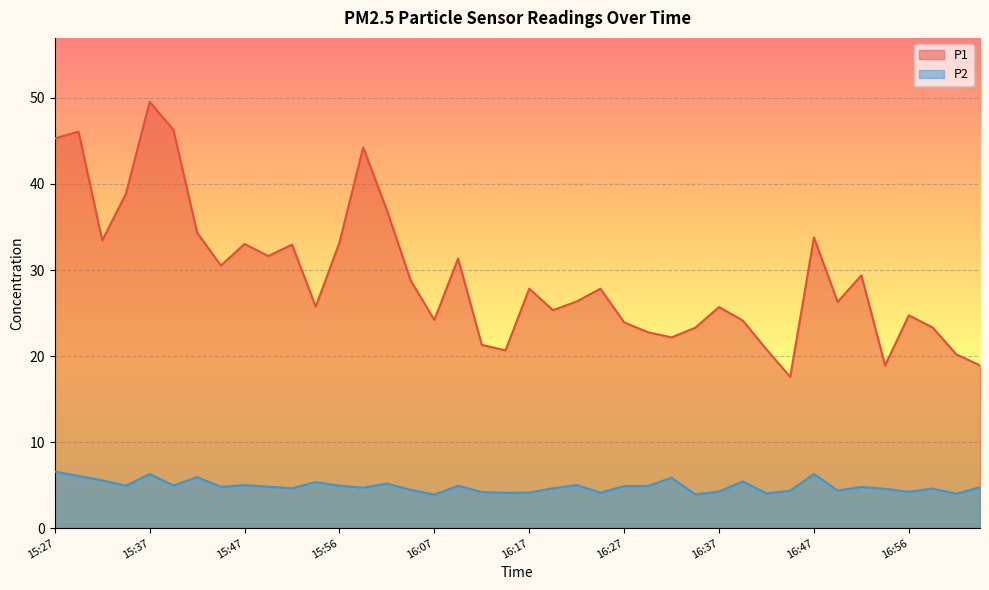

What is the highest value of the P2 series?

6.6